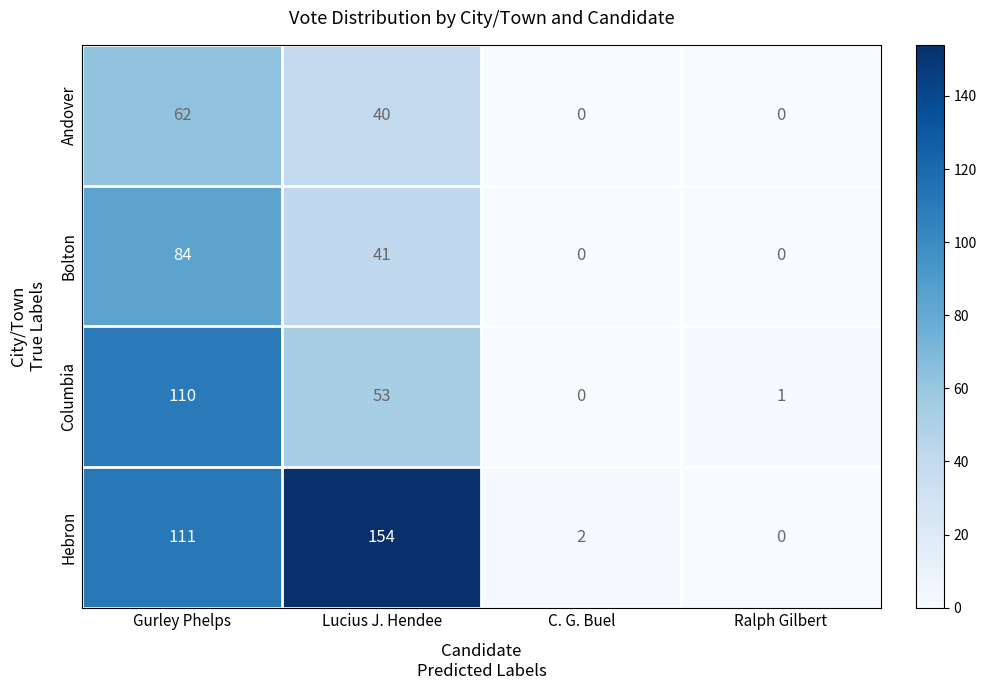

At how many categories does at least one series exceed 88?

2